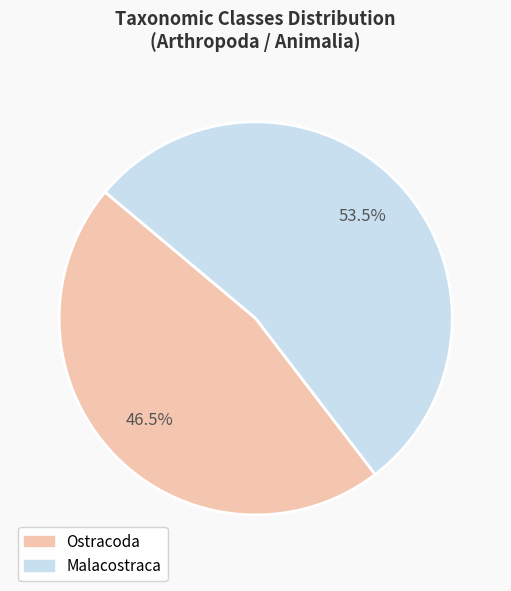

Which slice represents more than half of the pie?

Malacostraca